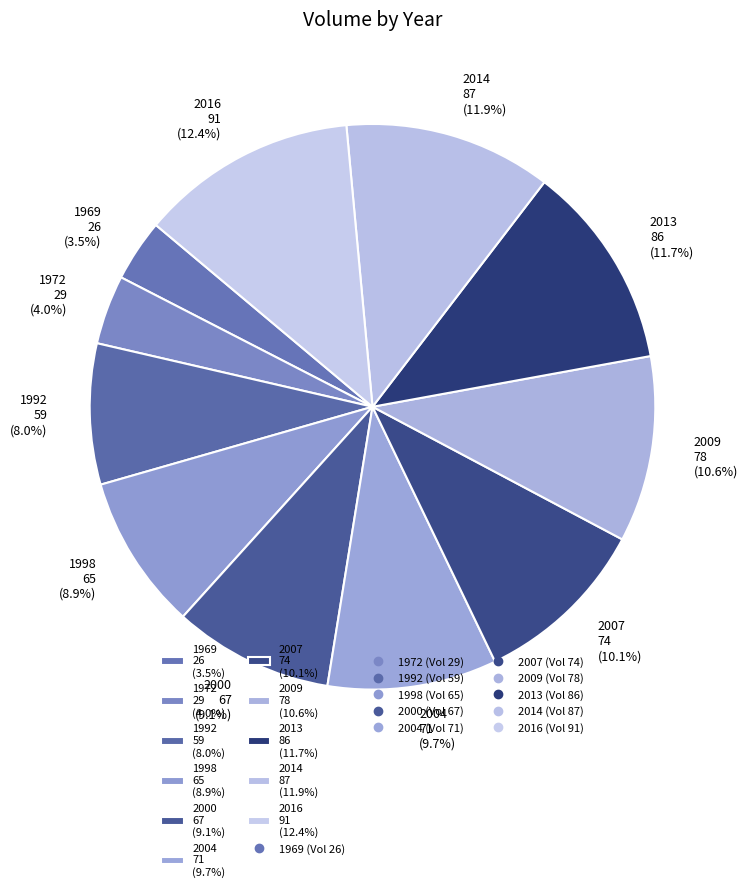

Which has a higher value, 2009 78 (10.6%) or 2004 71 (9.7%)?

2009 78 (10.6%)